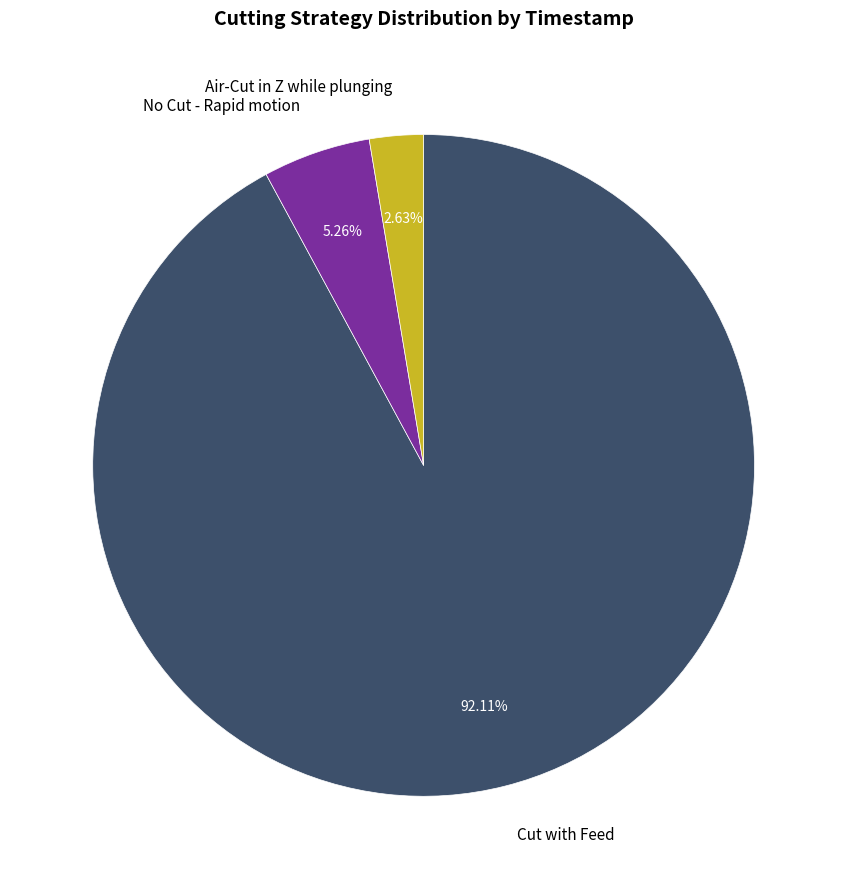

Does Air-Cut in Z while plunging represent more than half of the total?

No